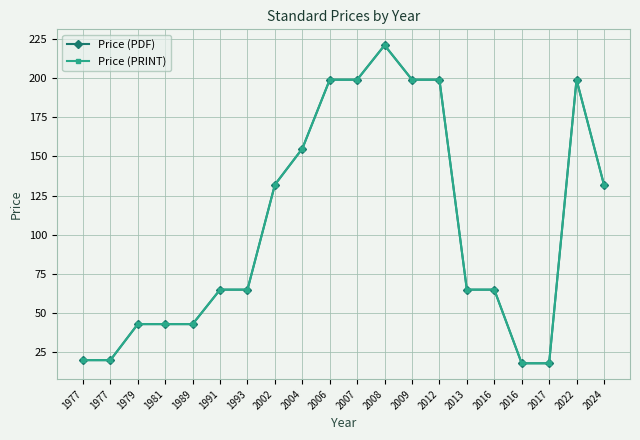

At how many categories does at least one series exceed 217?

1